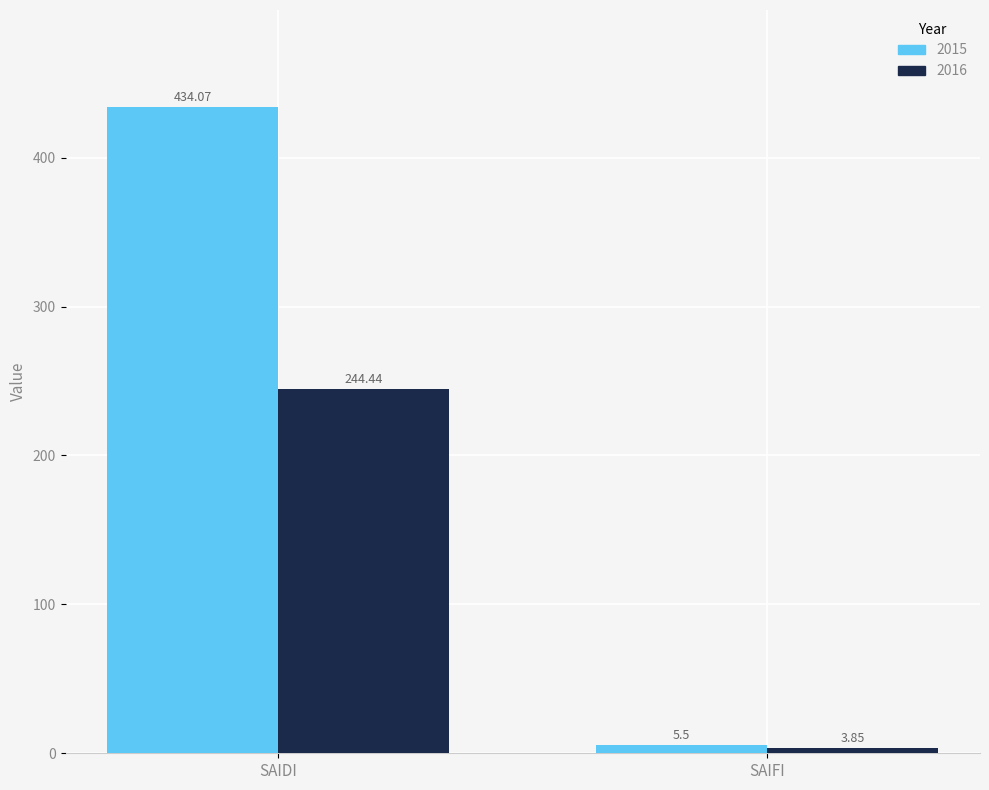

What is the sum of all 2015 values?

439.6